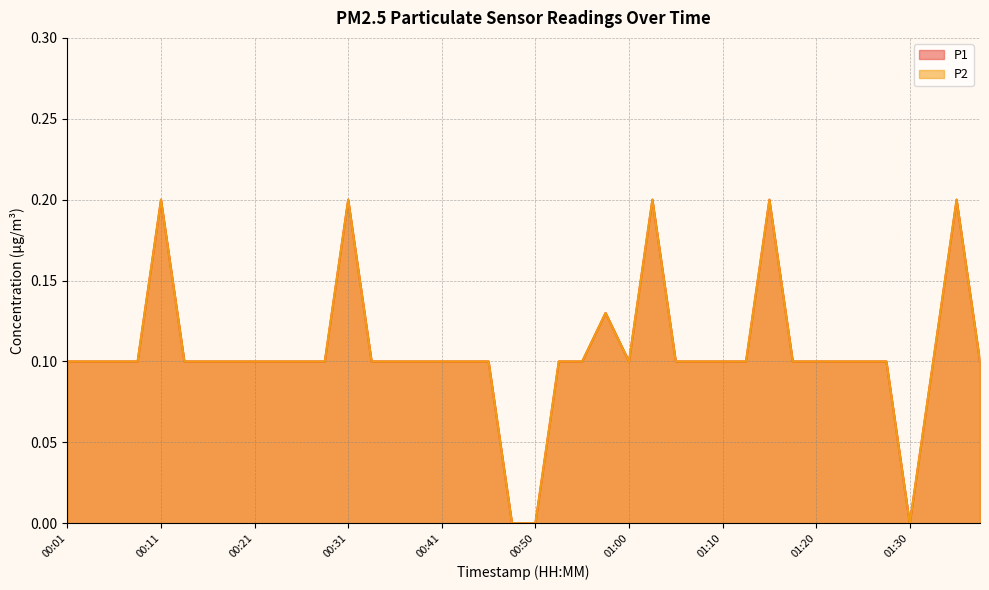

Does the chart have visible grid lines?

Yes